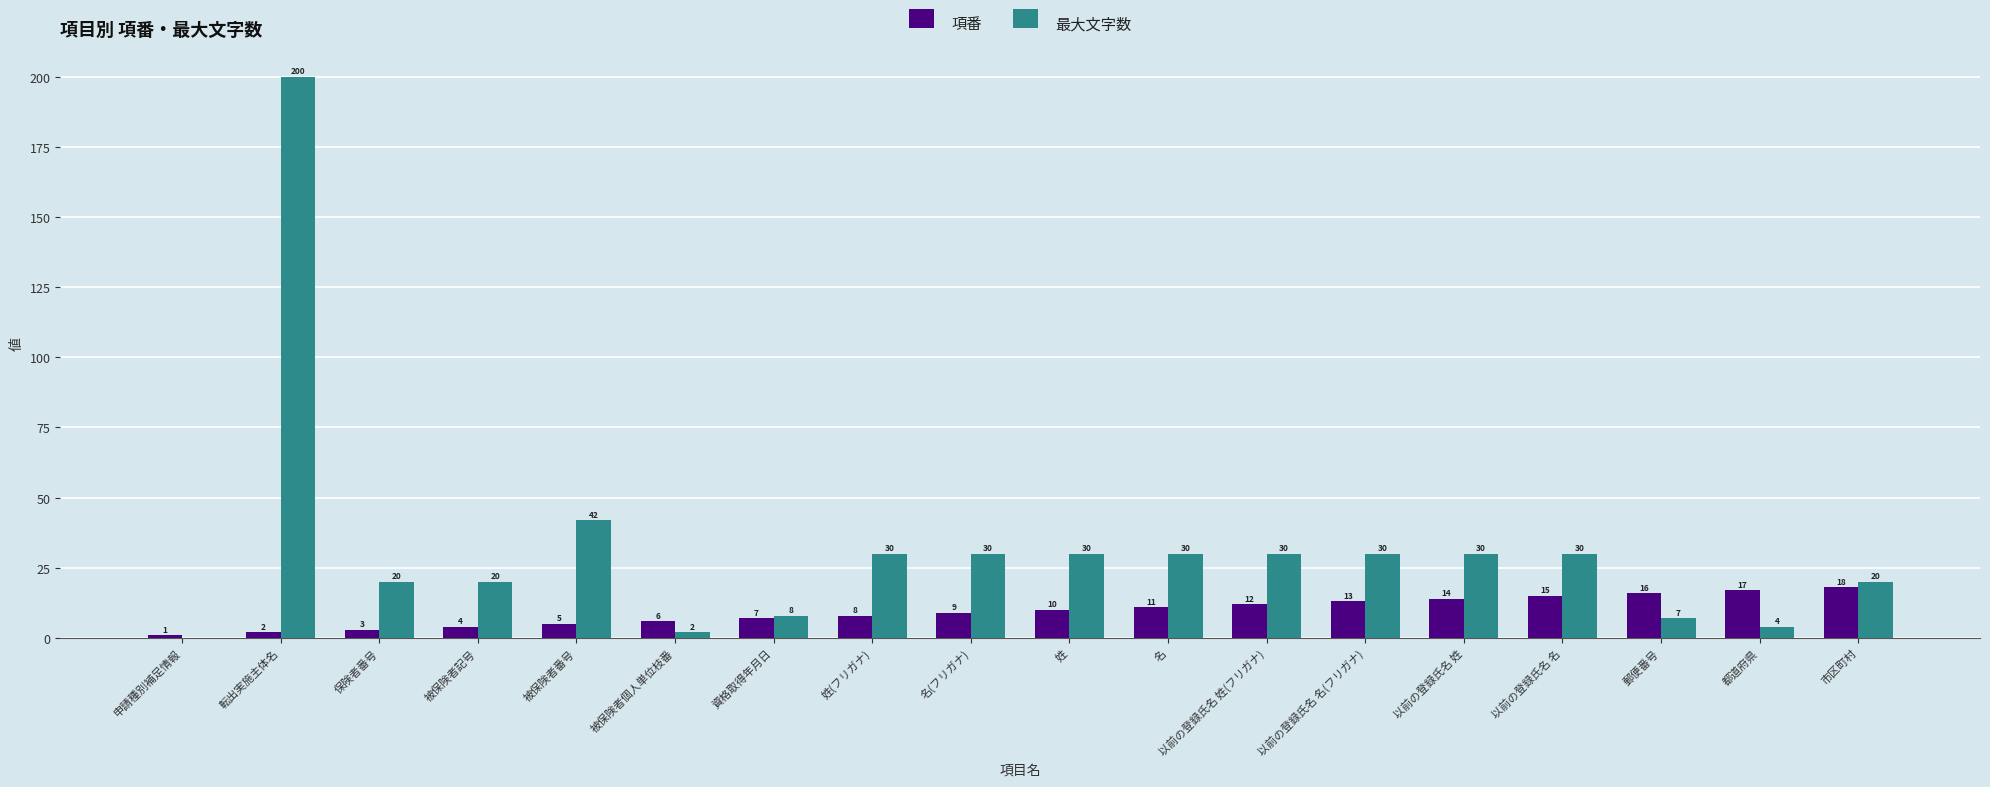

Which series changed the most between 被保険者記号 and 被保険者番号?

最大文字数